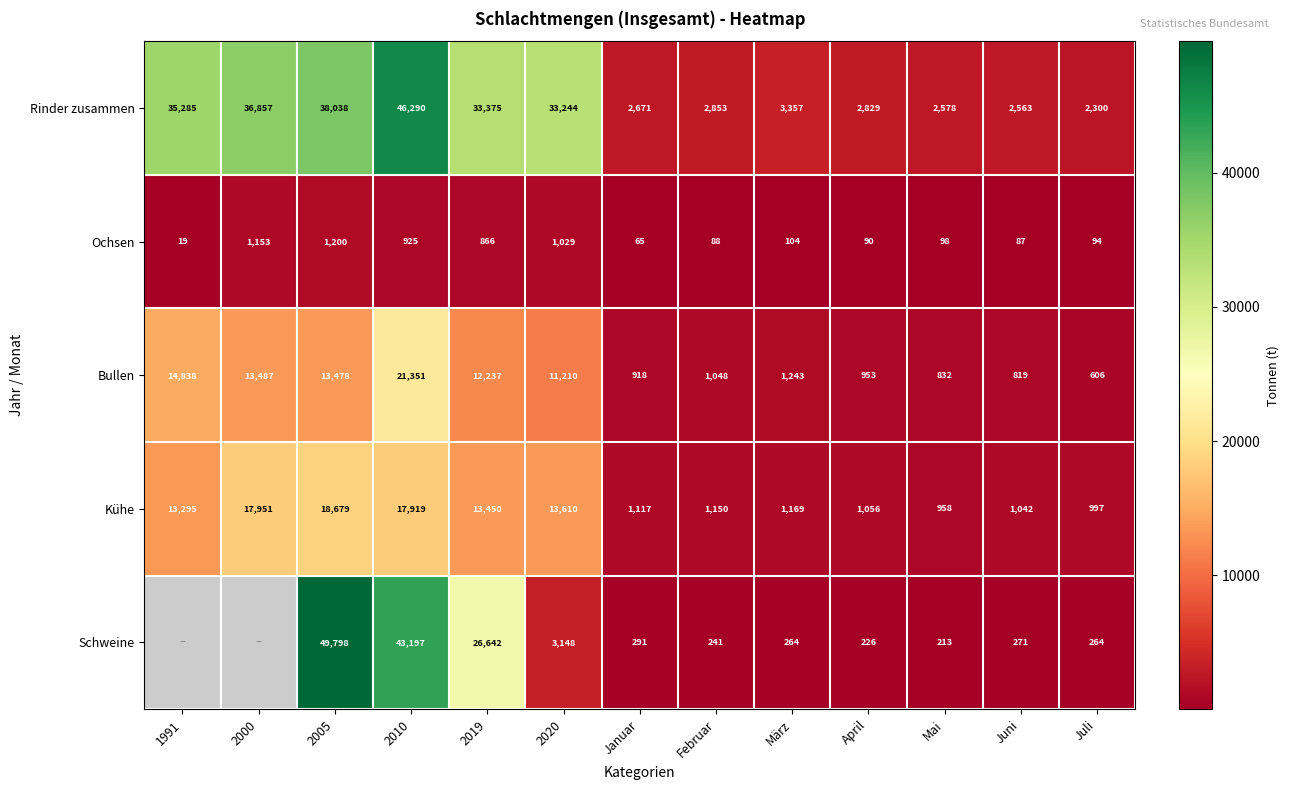

What is the sum of the Ochsen values at 2019 and 2005?

2066